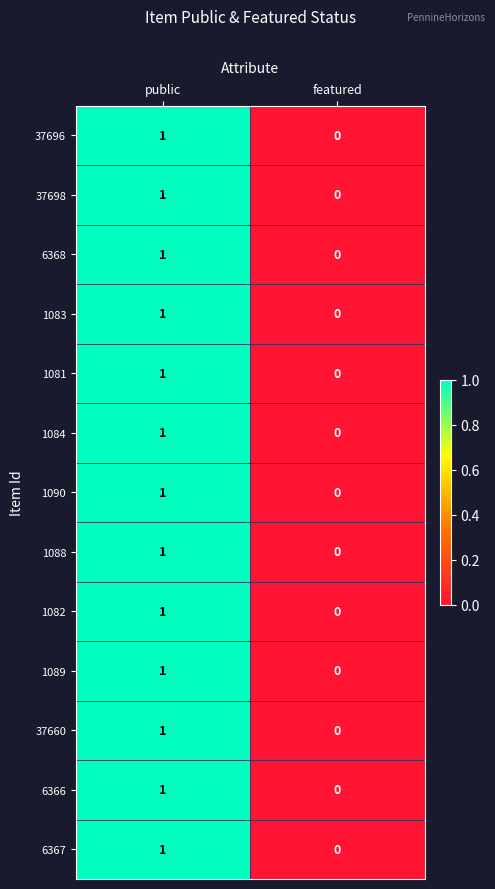

Which category has the lowest value in the 1082 series?

featured